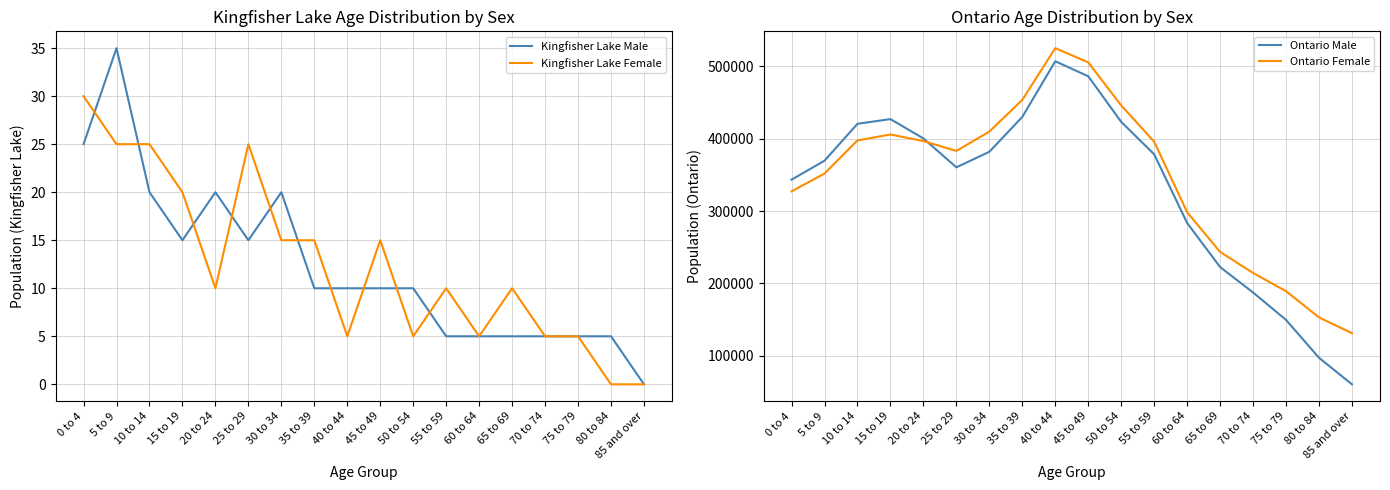

Is the value of Ontario Male at 85 and over greater than the value of Kingfisher Lake Male at 20 to 24?

Yes